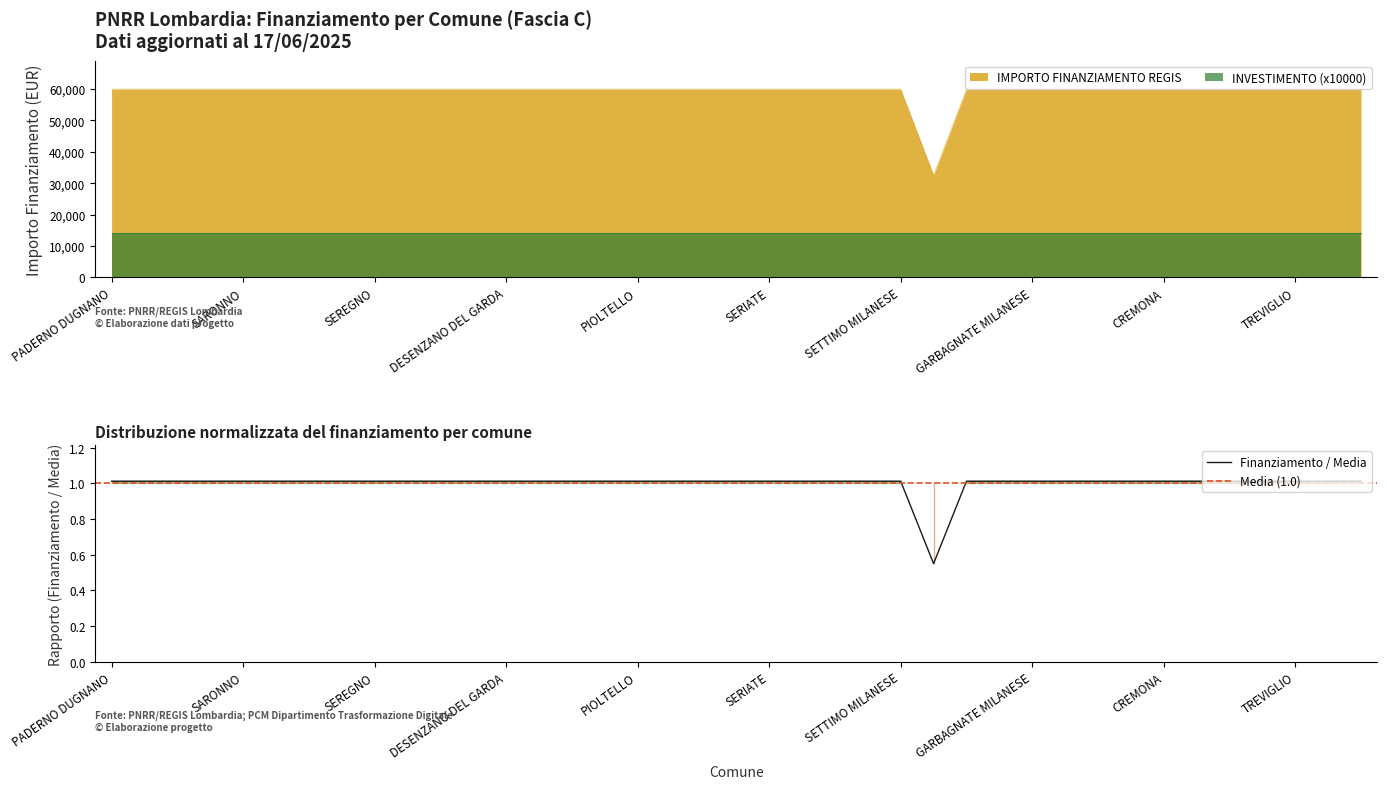

Which category has the lowest value across all series?

GALBIATE